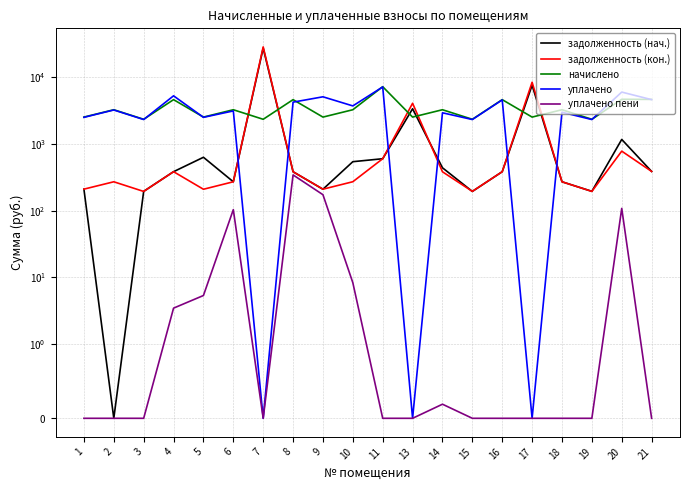

Reading left to right, what are all the values shown in this chart?

задолженность (нач.): 1=209.3	2=0.0	3=194.3	4=382.9	5=629.4	6=270.4	7=27208.5	8=382.2	9=209.1	10=540.7	11=598.7	13=3354.7	14=438.2	15=193.8	16=382.7	17=7560.8	18=270.4	19=194.5	20=1164.8	21=386.3
задолженность (кон.): 1=209.7	2=270.4	3=193.7	4=382.9	5=208.9	6=270.4	7=28339.0	8=382.1	9=209.5	10=270.8	11=598.7	13=4055.6	14=381.7	15=194.2	16=382.5	17=8375.4	18=270.4	19=193.9	20=777.7	21=386.3
начислено: 1=2517.5	2=3244.8	3=2333.6	4=4595.4	5=2517.5	6=3244.8	7=2333.6	8=4595.4	9=2517.5	10=3244.8	11=7184.8	13=2517.5	14=3244.8	15=2333.6	16=4595.4	17=2517.5	18=3244.8	19=2333.6	20=4651.3	21=4635.4
уплачено: 1=2496.0	2=3217.2	3=2314.0	4=5243.1	5=2496.1	6=3113.9	7=0.0	8=4214.4	9=5069.3	10=3703.0	11=7123.6	13=0.0	14=2919.6	15=2314.0	16=4556.0	17=0.0	18=2974.4	19=2314.0	20=5964.3	21=4595.9
уплачено пени: 1=0.0	2=0.0	3=0.0	4=3.5	5=5.3	6=103.4	7=0.0	8=342.6	9=173.1	10=8.3	11=0.0	13=0.0	14=0.2	15=0.0	16=0.0	17=0.0	18=0.0	19=0.0	20=108.0	21=0.0